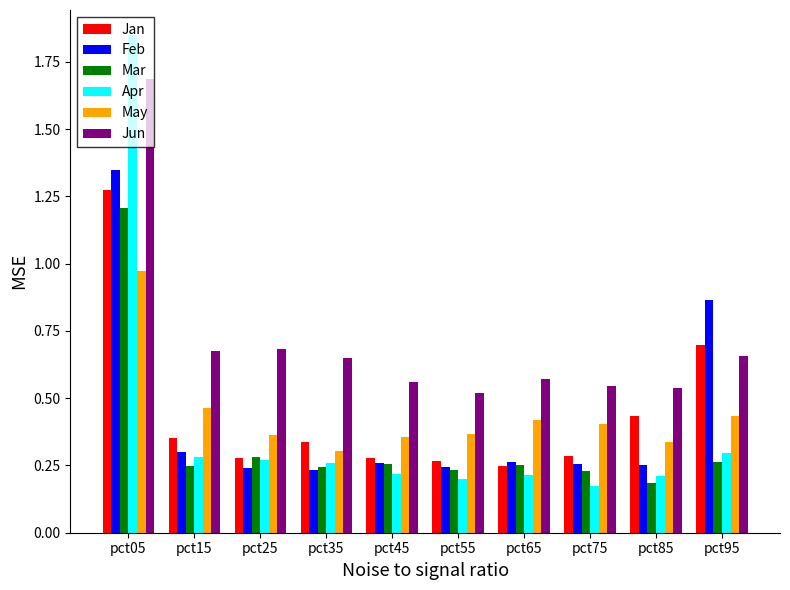

At how many categories does at least one series exceed 1?

1